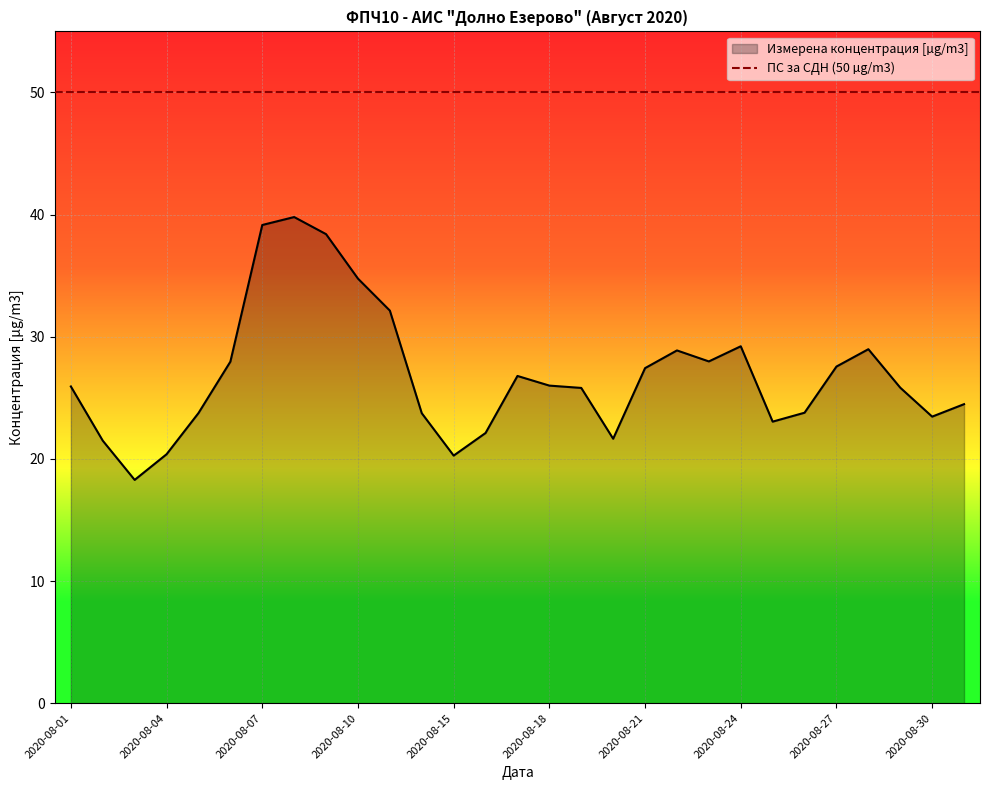

True or false: the data shows 28.0 at 2020-08-06.

True